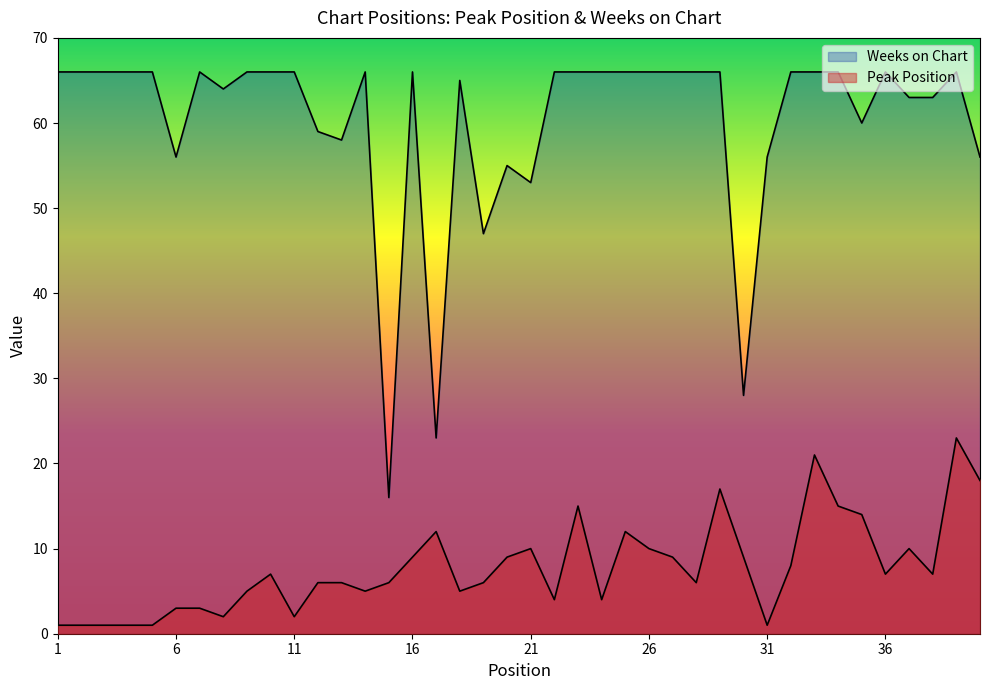

True or false: Weeks on Chart and Peak Position cross at least once.

False